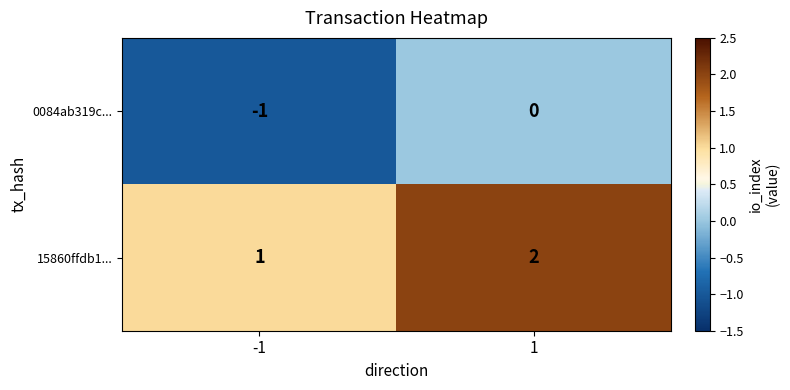

What is the sum of all 15860ffdb1... values?

3